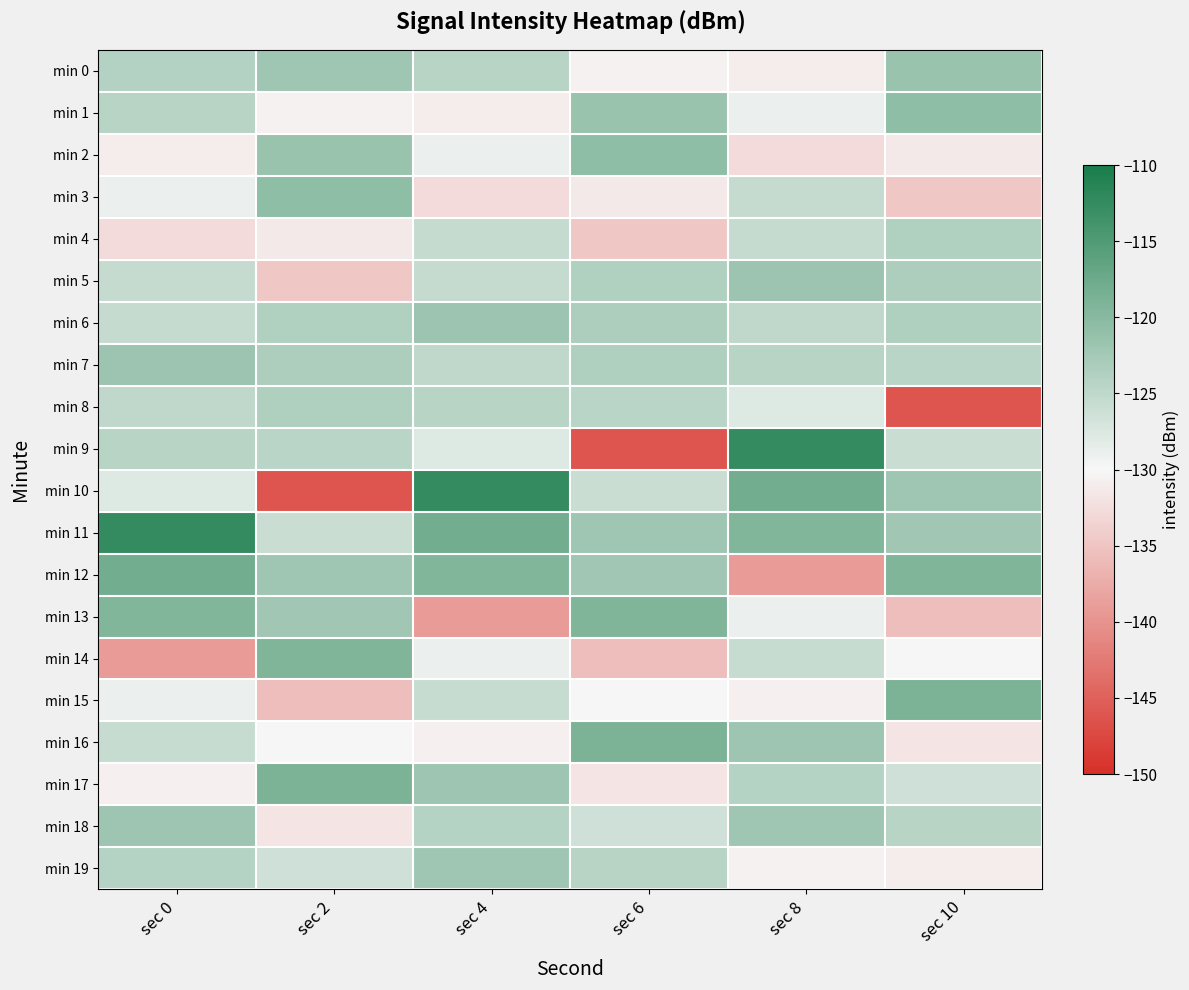

What is the total value across all series at sec 10?

-2537.6